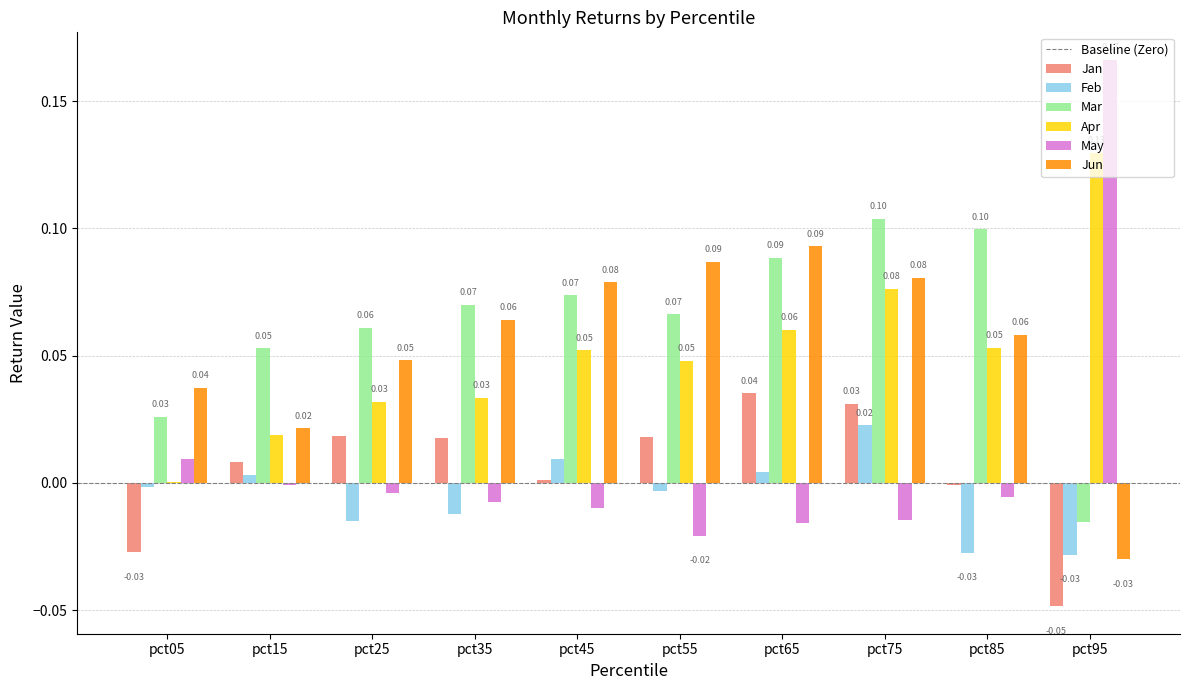

How many positive values does the Jan series have?

7